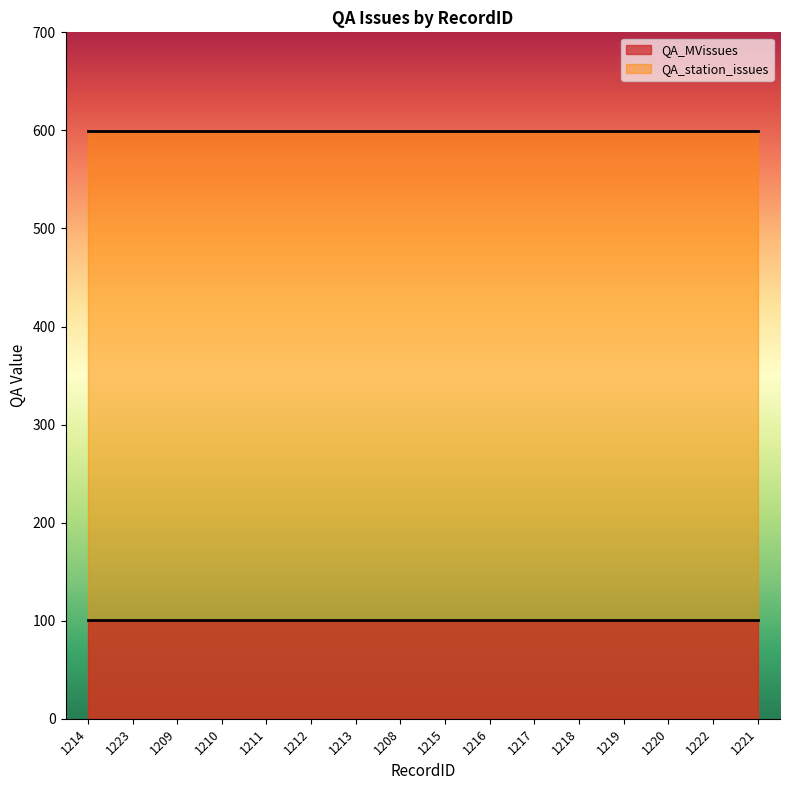

At which category is the sum across all series the highest?

1214